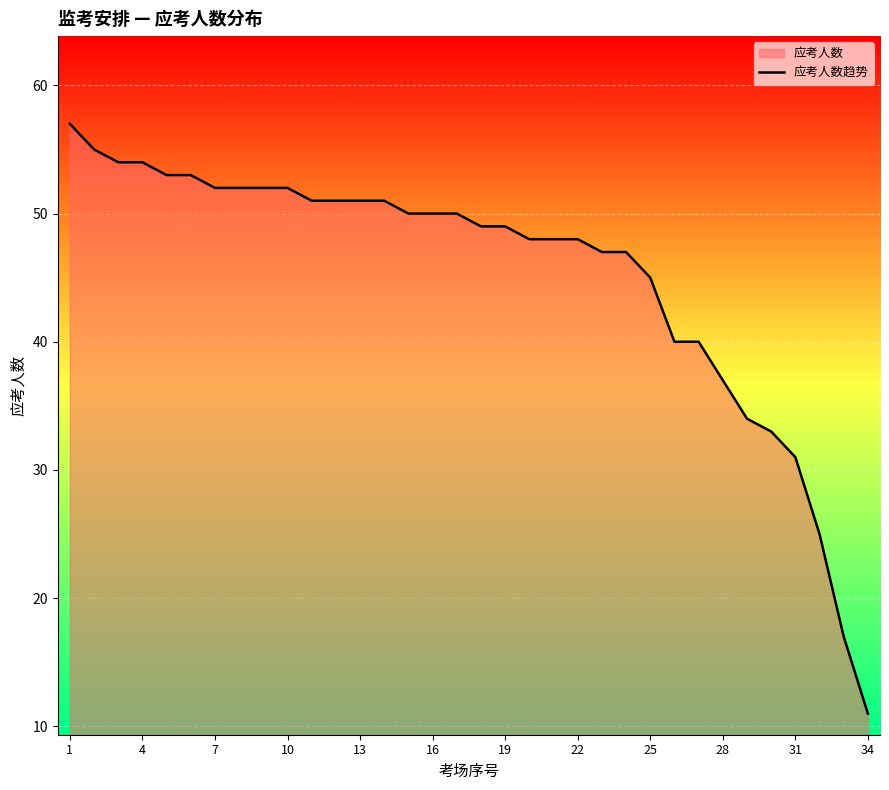

Which category has the lowest value across all series?

34